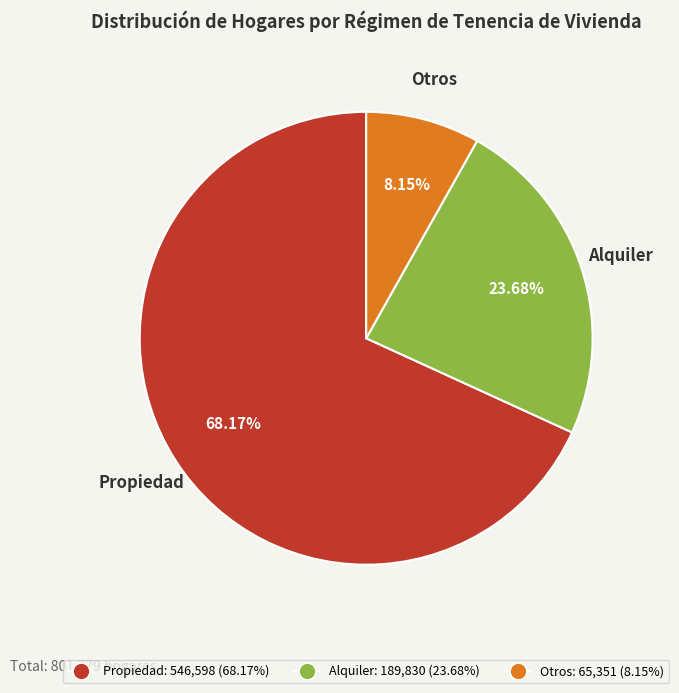

What is the ratio of the value at Alquiler to the value at Otros?

2.9